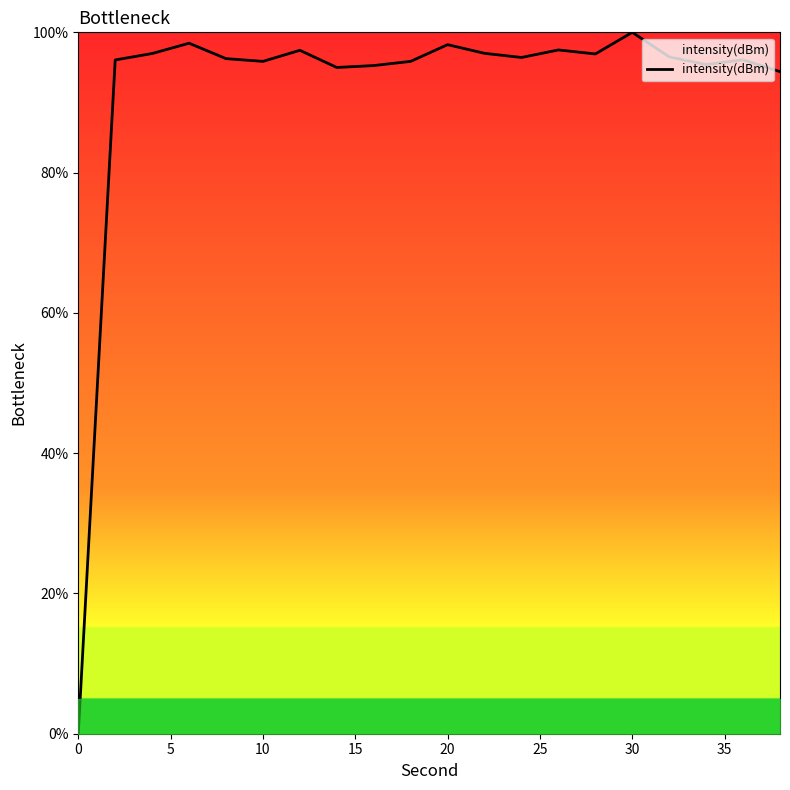

What is the difference between the maximum and minimum values?

100.0